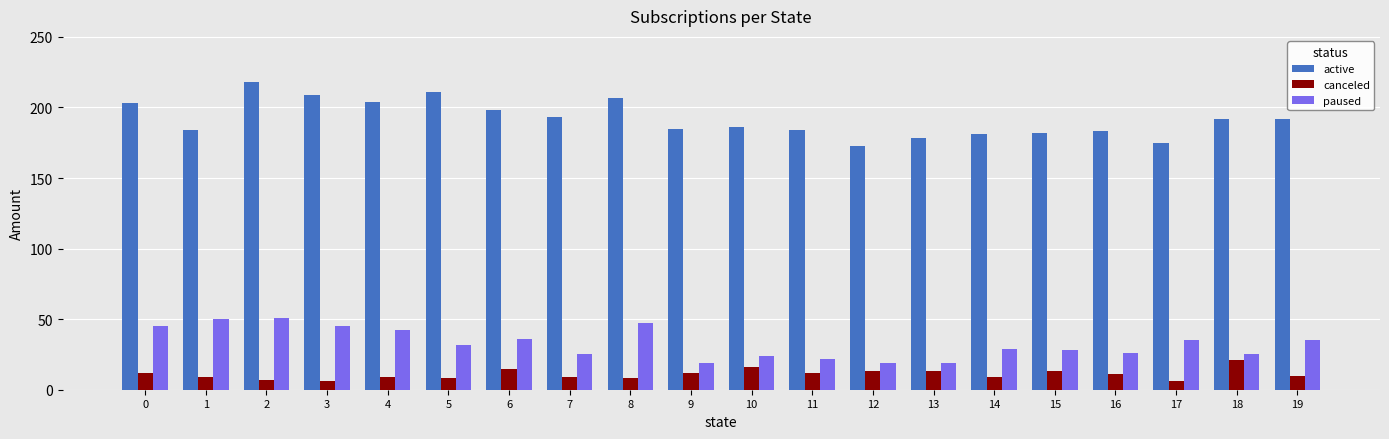

Rank the series by their maximum value, from highest to lowest.

active, paused, canceled